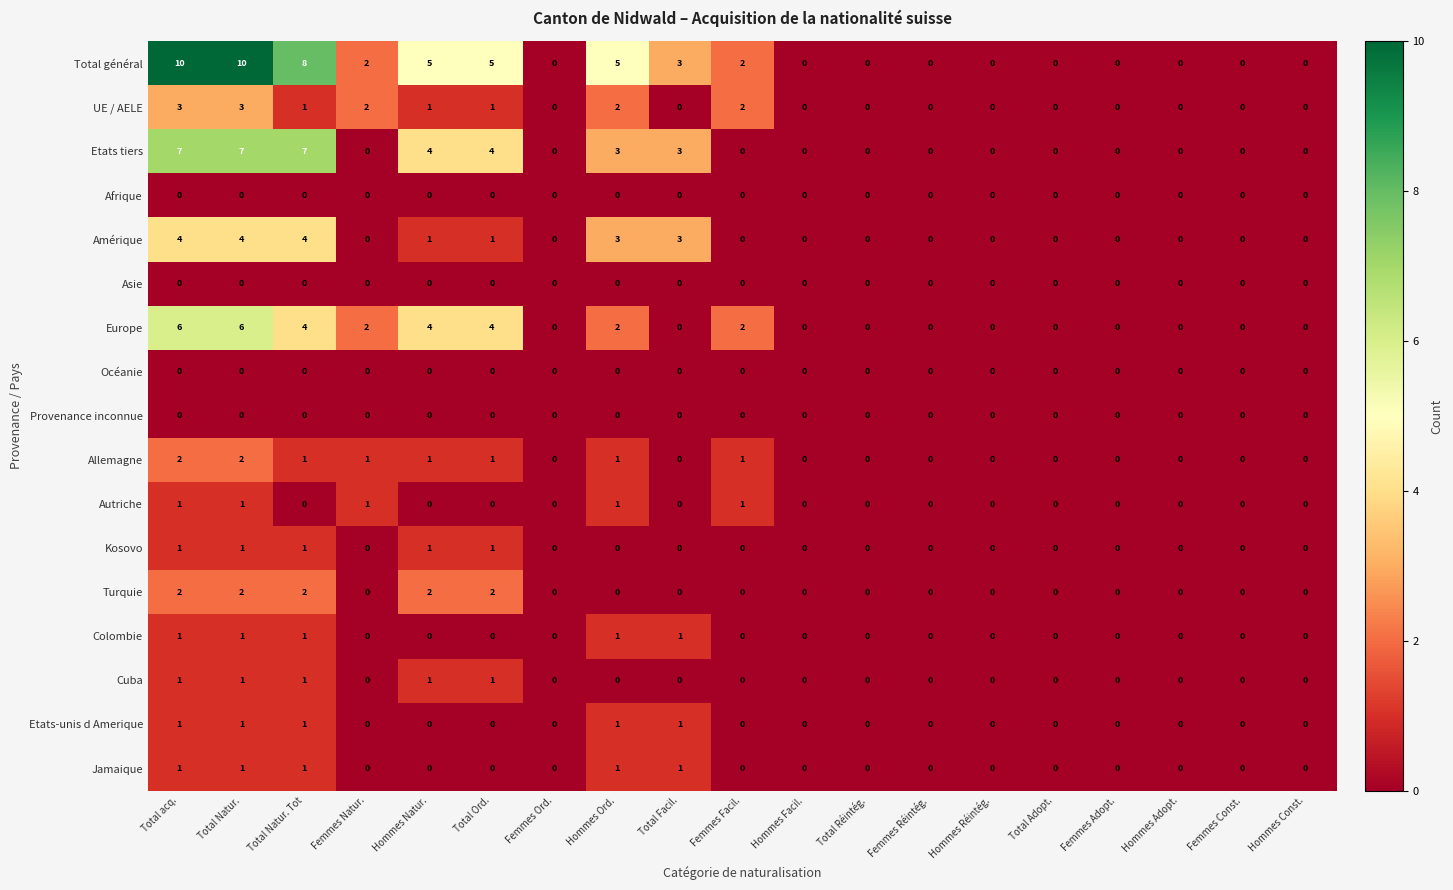

Is it true that Etats-unis d Amerique equals 1 at Femmes Facil.?

False